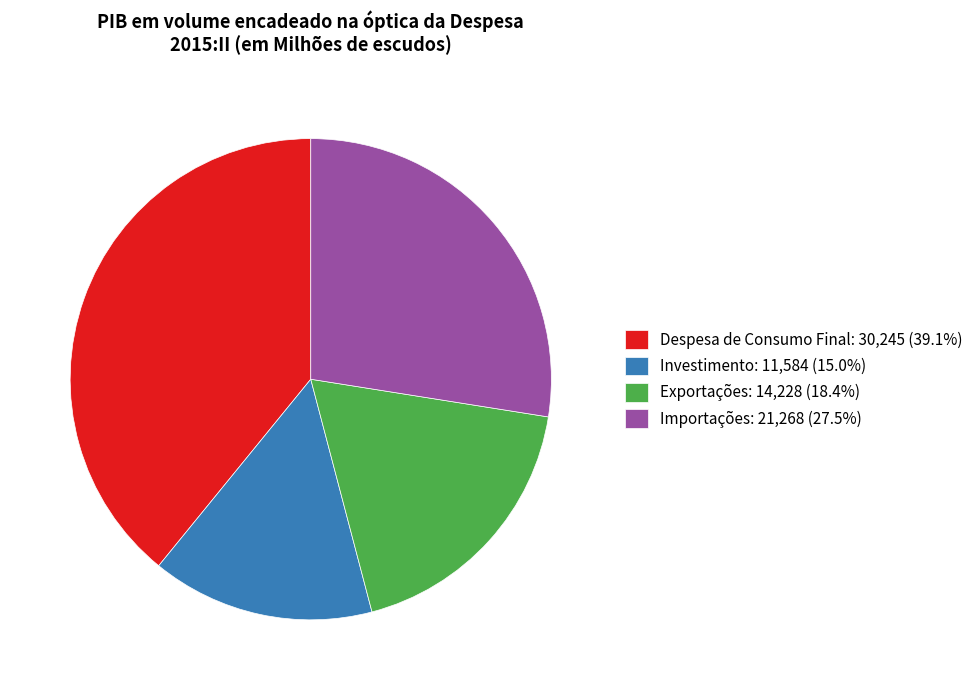

How many slices are in this pie chart?

4